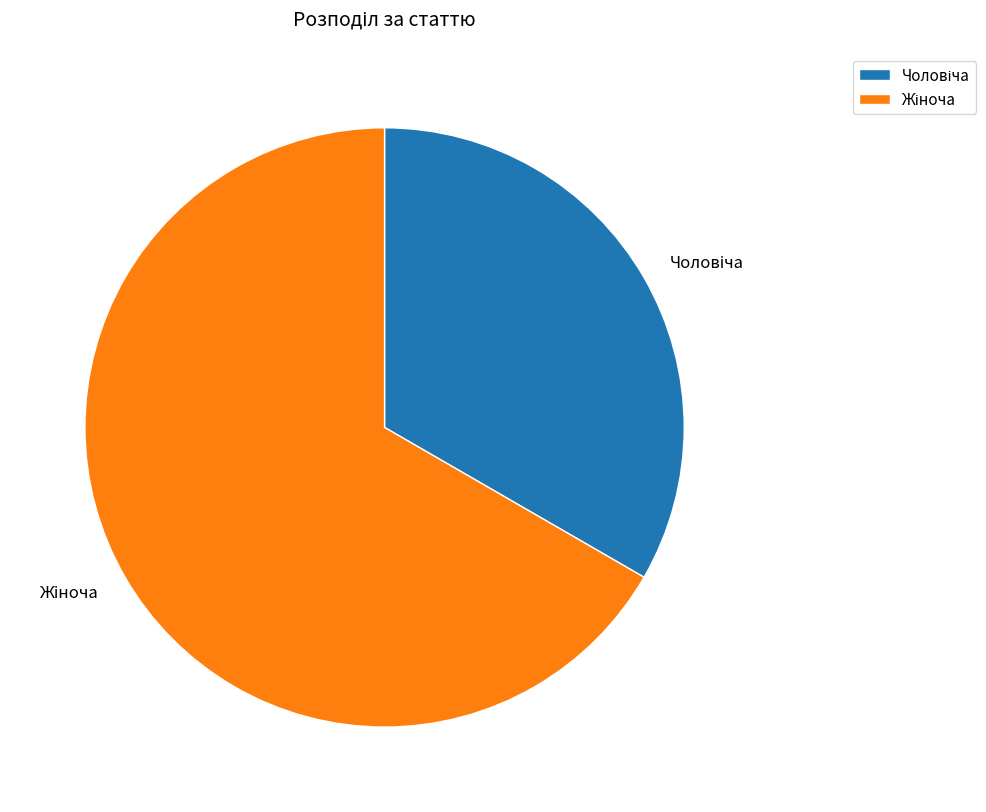

Is there any slice that represents more than half of the pie?

Yes